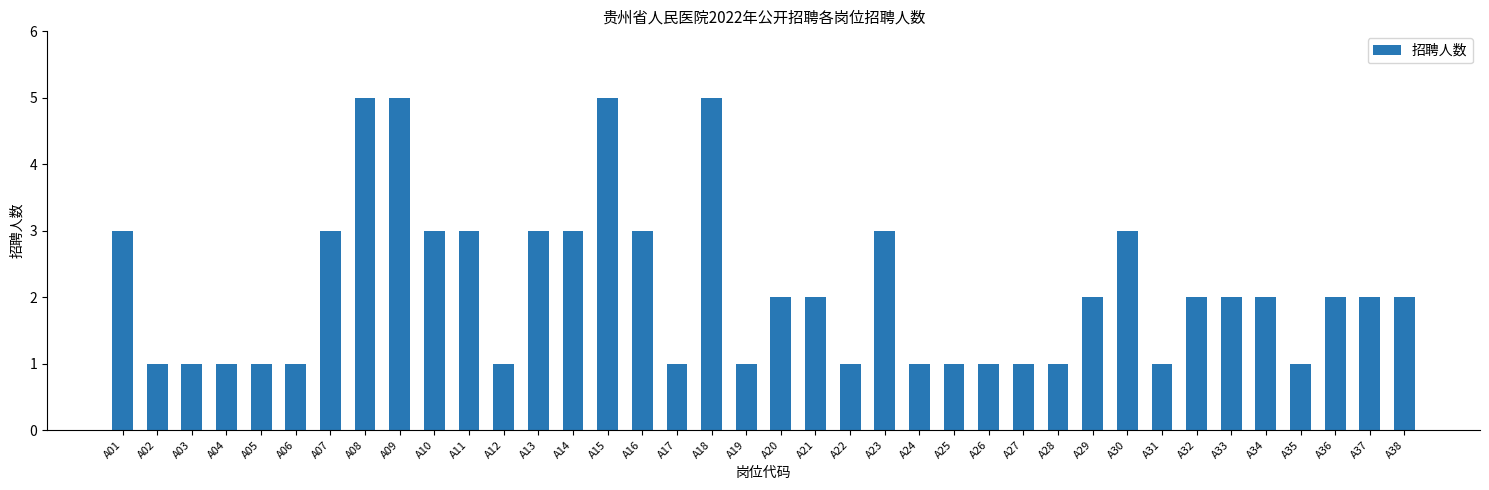

Does the chart contain stacked bars?

No